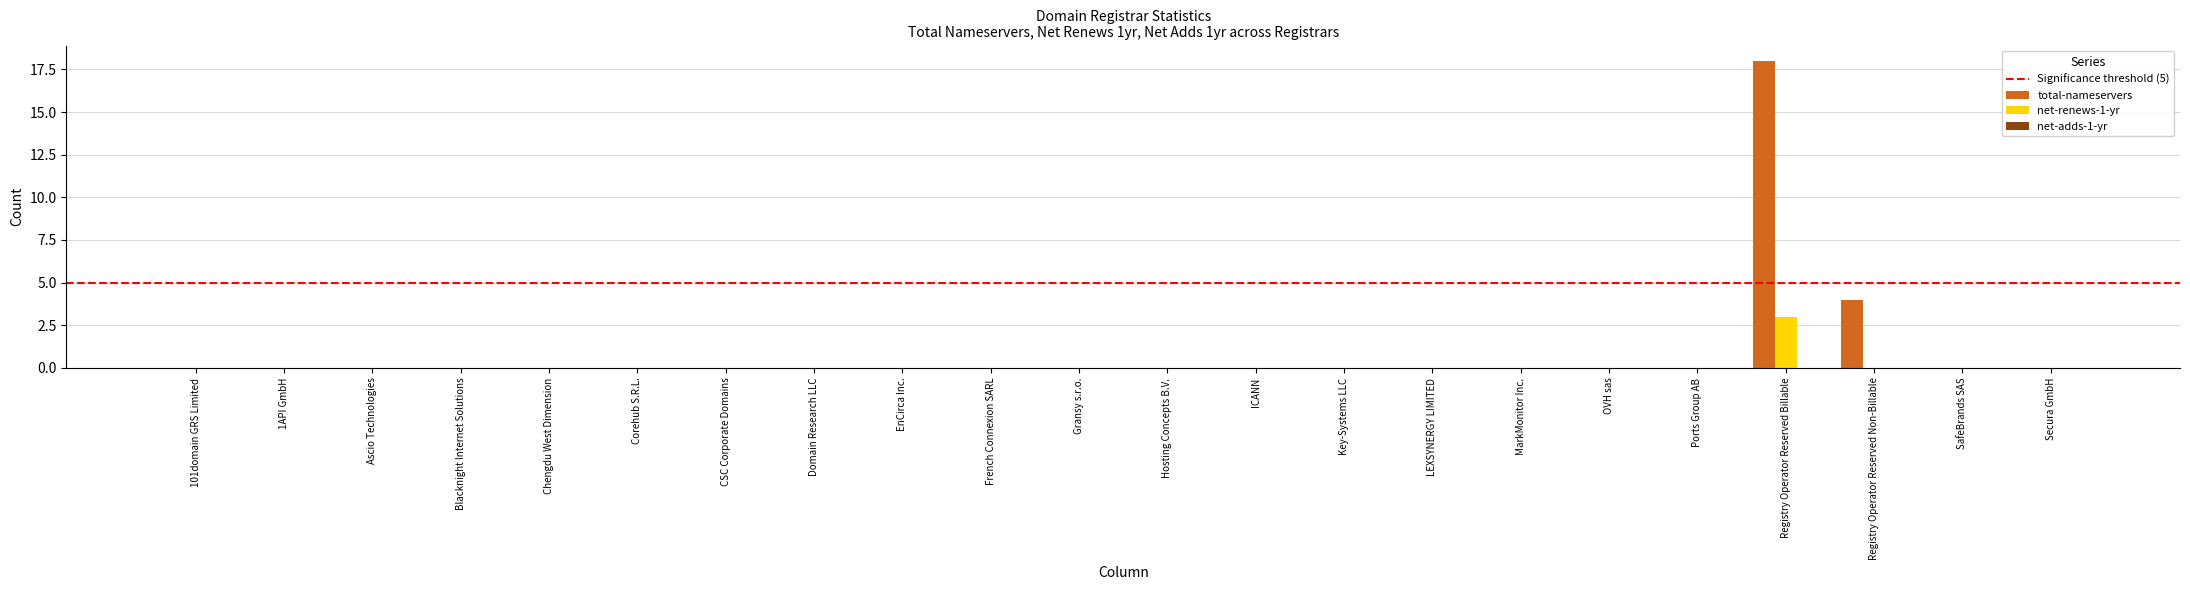

Count the net-renews-1-yr values in the range 0 to 1.

21